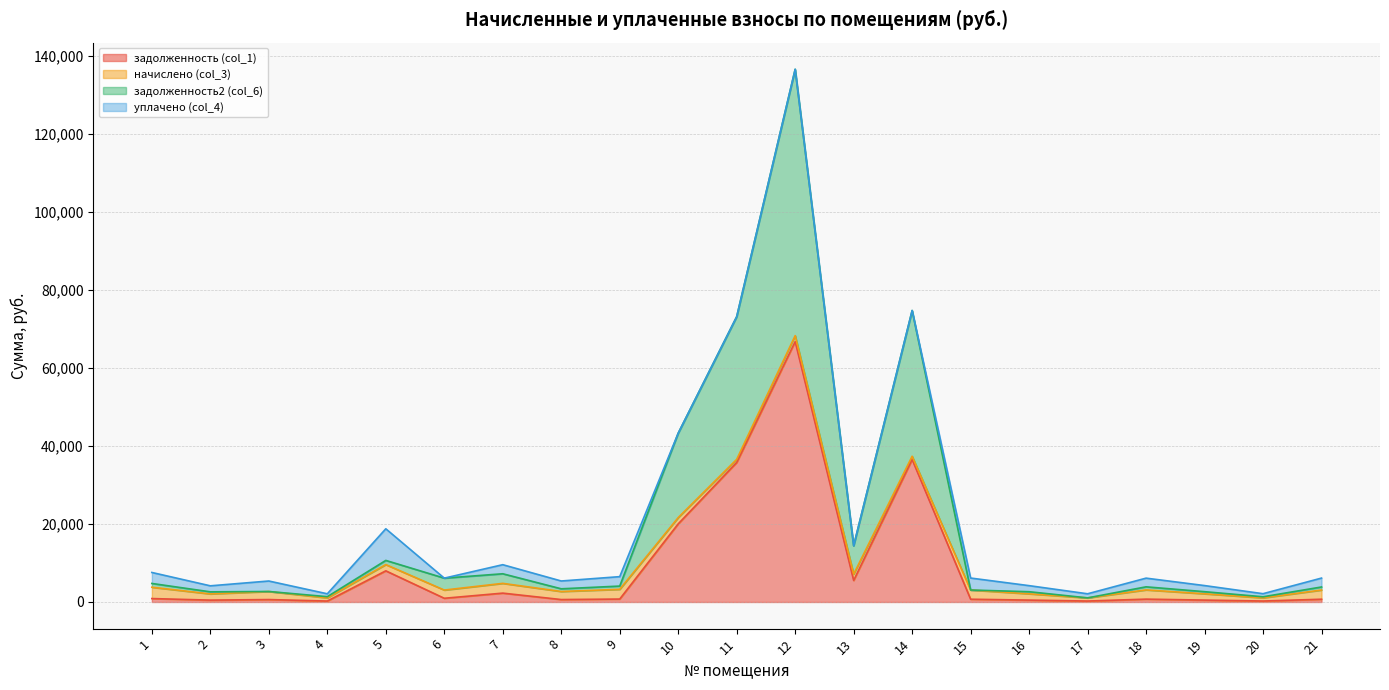

At which category is the sum across all series the highest?

12